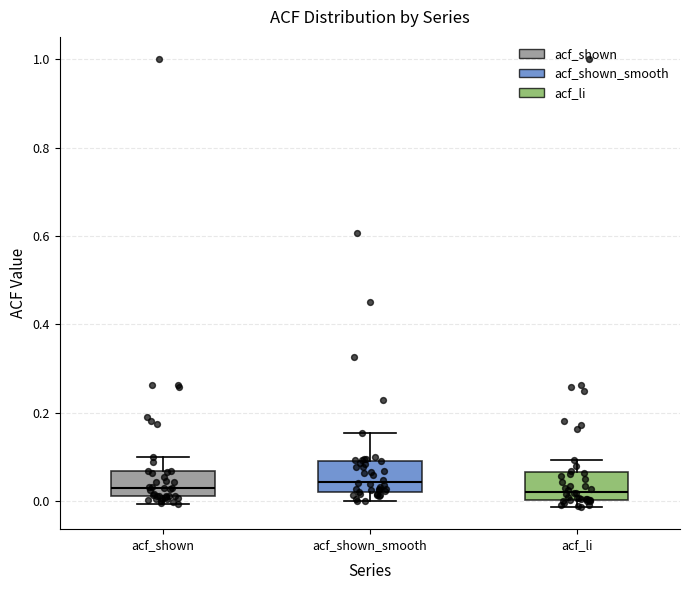

Reading left to right, read every box against the y-axis: the position of its median line, the range the box covers, and the ends of its whiskers. The values are not printed on the chart, so give them approximately, as read against the axis.

acf_shown: median 0.02 (just above the box's lower edge), box 0.02 to 0.06, whiskers 0.00 to 0.10
acf_shown_smooth: median 0.04, box 0.02 to 0.10, whiskers 0.00 to 0.16
acf_li: median 0.02, box 0.00 to 0.06, whiskers -0.02 to 0.10